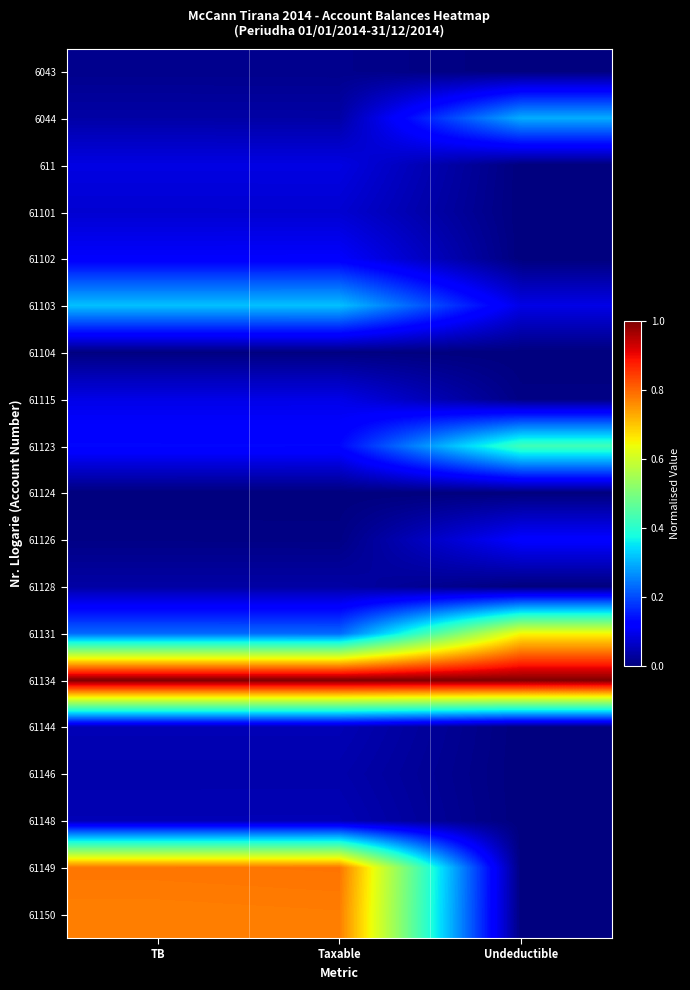

Which category has the highest value across all series?

TB